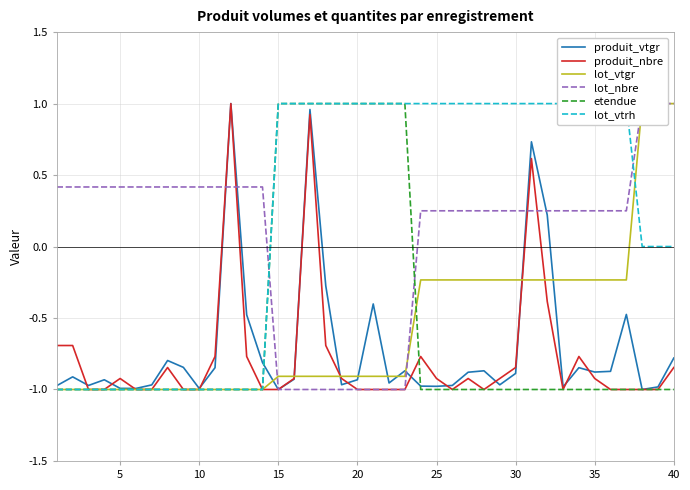

How many data points does each series have?

40